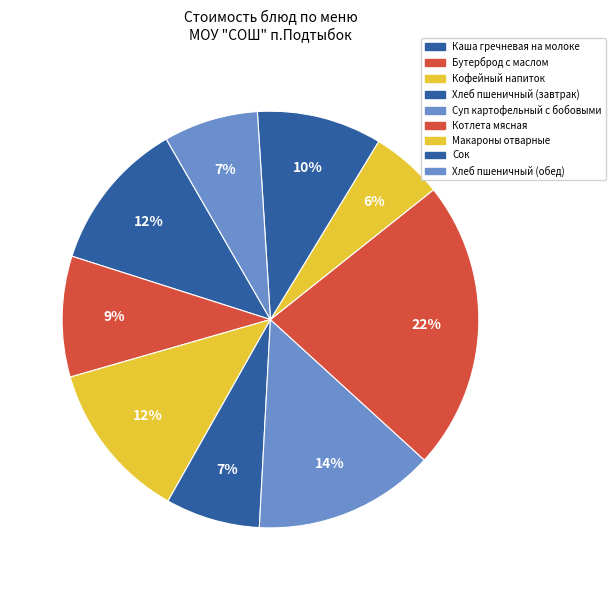

To the nearest percent, what portion does Кофейный напиток represent?

12%